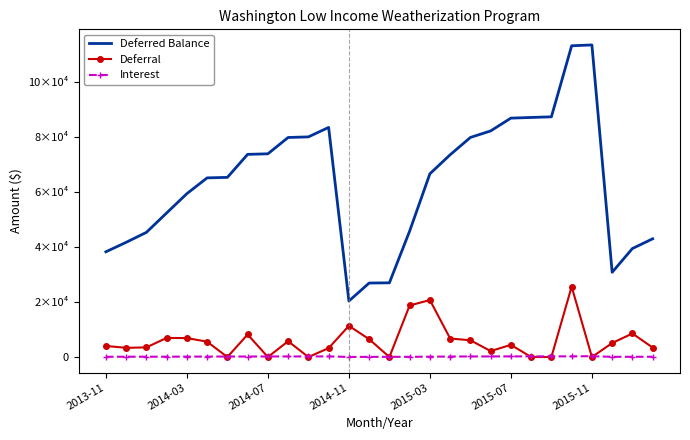

What are all the series names shown in the legend?

Deferred Balance, Deferral, Interest